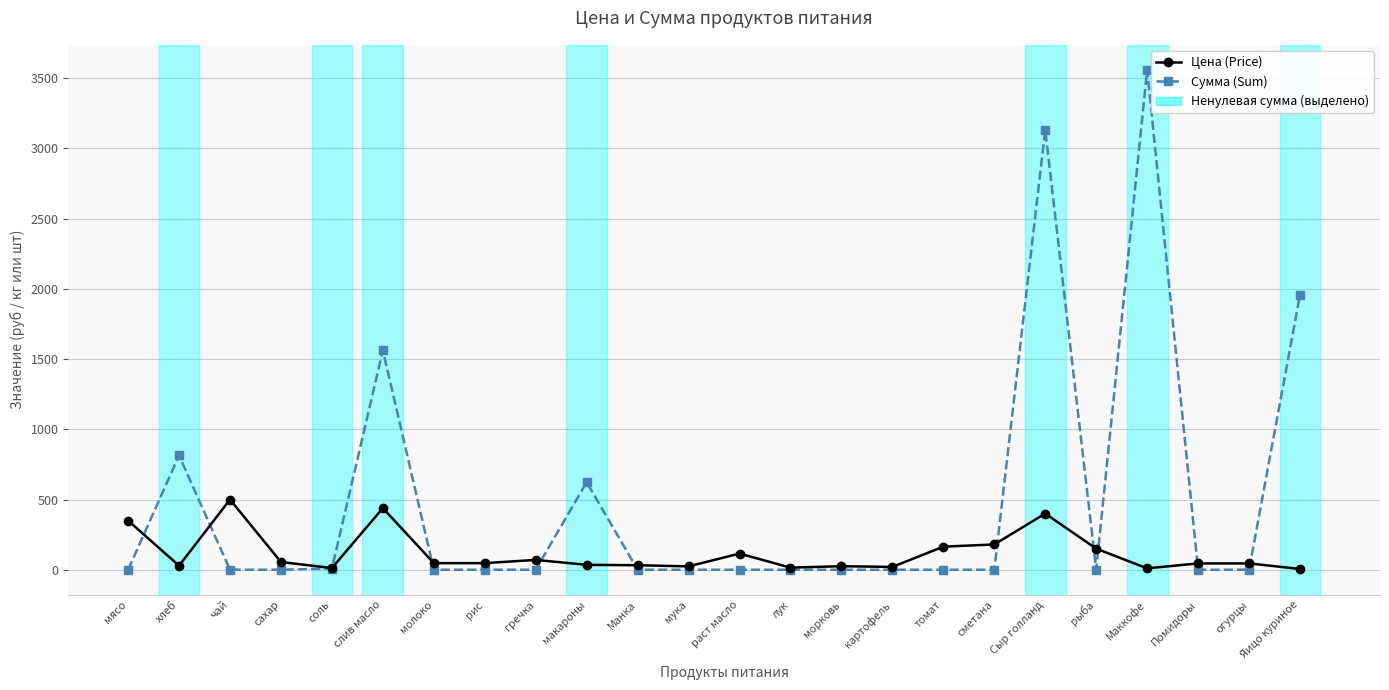

List the series in order of their overall mean, highest first.

Сумма (Sum), Цена (Price)